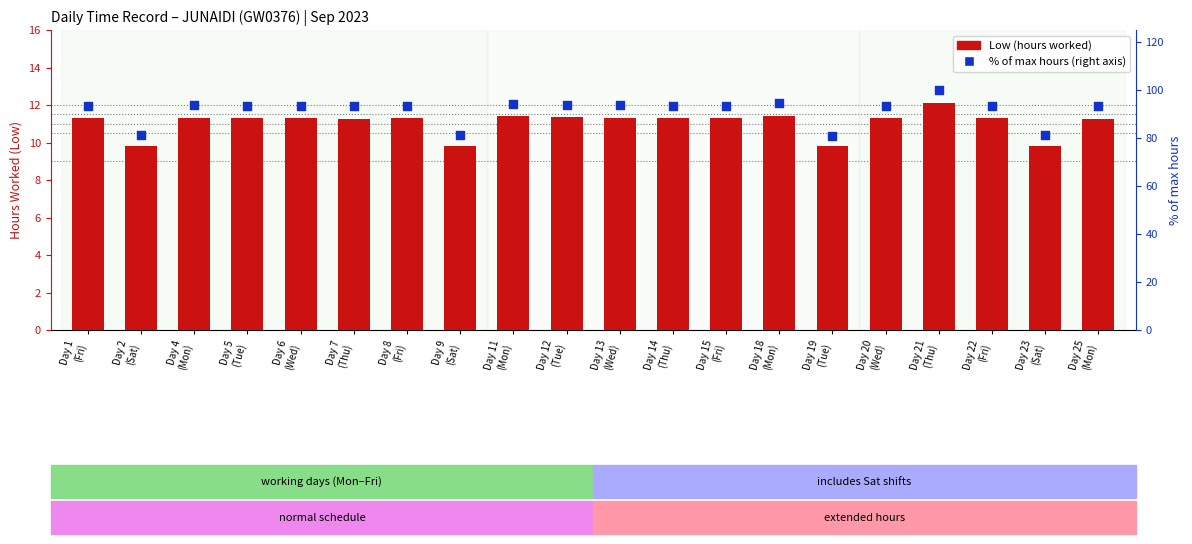

What is the total value across all series at Day 11
(Mon)?

105.6